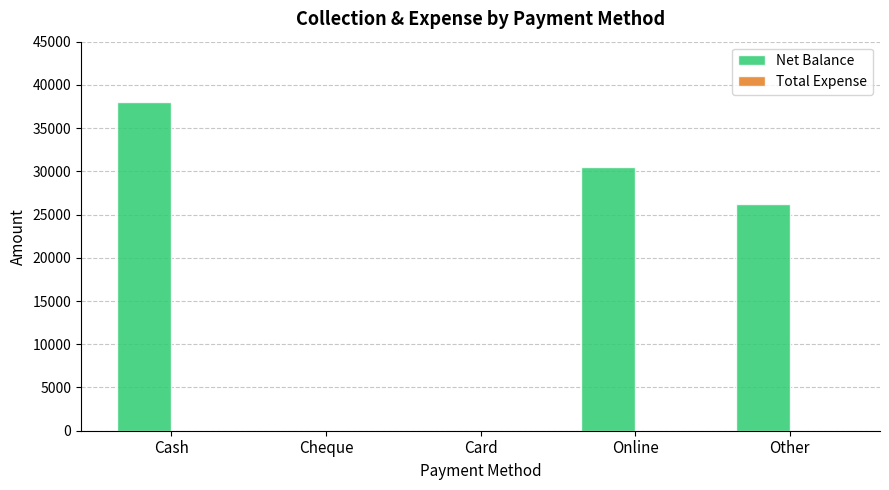

At which label is the value closest to 19000?

Other